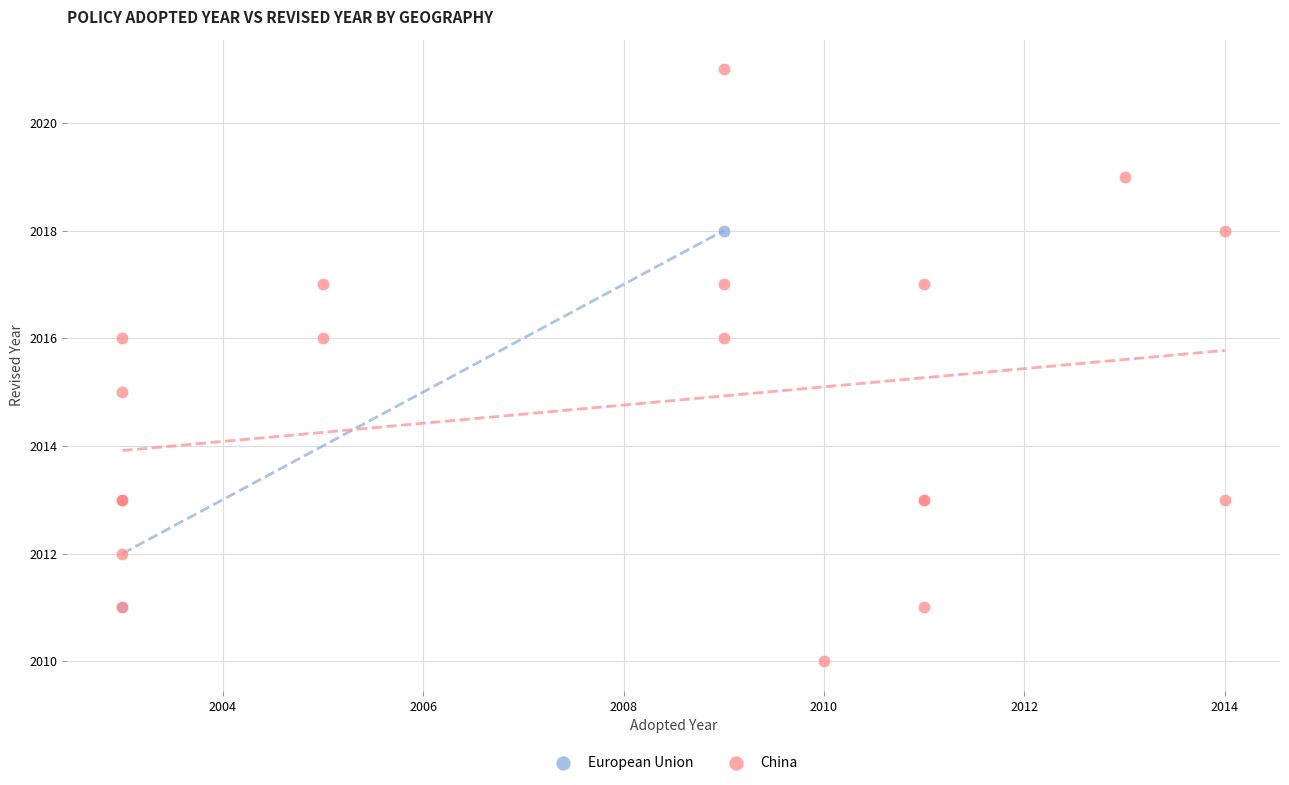

Which series contains the lowest Y value?

China